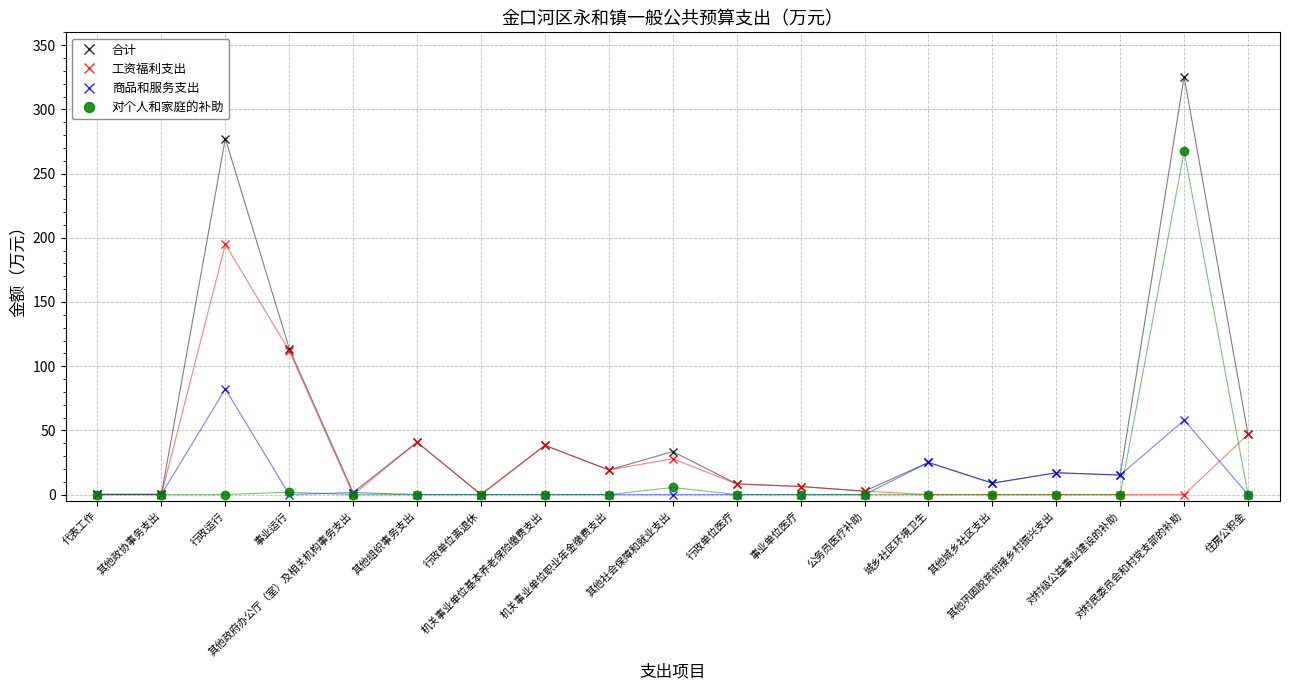

What is the difference between the maximum and minimum values in the 工资福利支出 series?

195.0